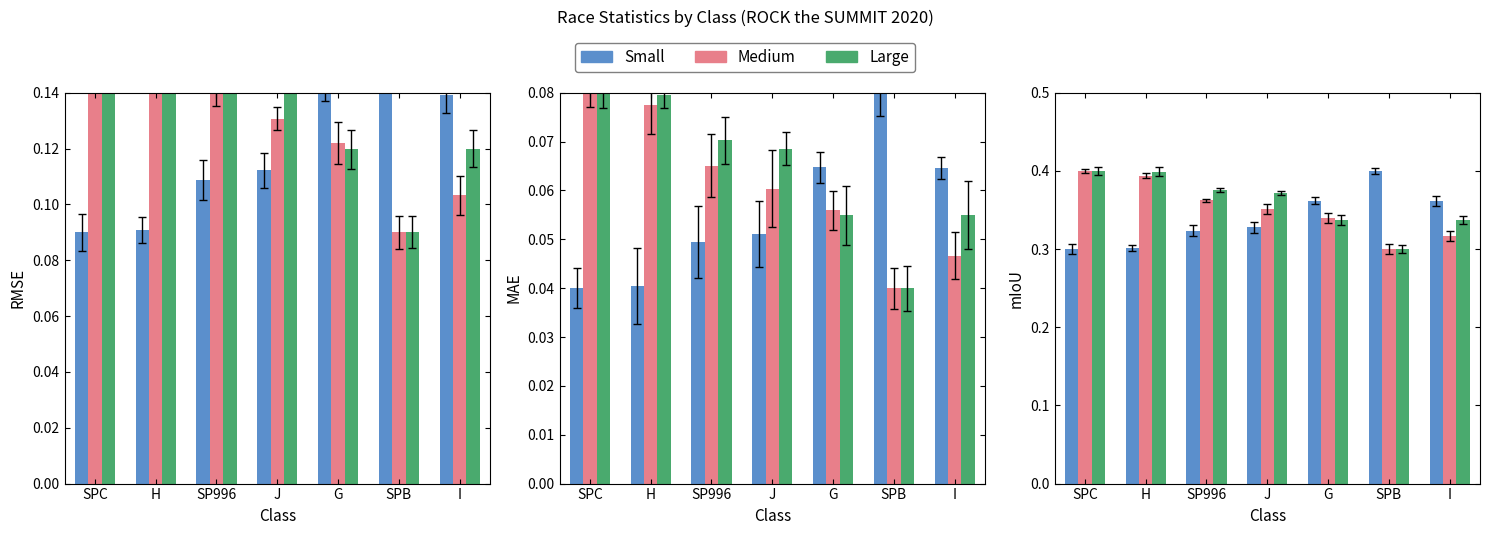

Reading left to right, extract all data points from this chart.

Small: 0.3	0.3	0.3	0.3	0.4	0.4	0.4
Medium: 0.4	0.4	0.4	0.4	0.3	0.3	0.3
Large: 0.4	0.4	0.4	0.4	0.3	0.3	0.3